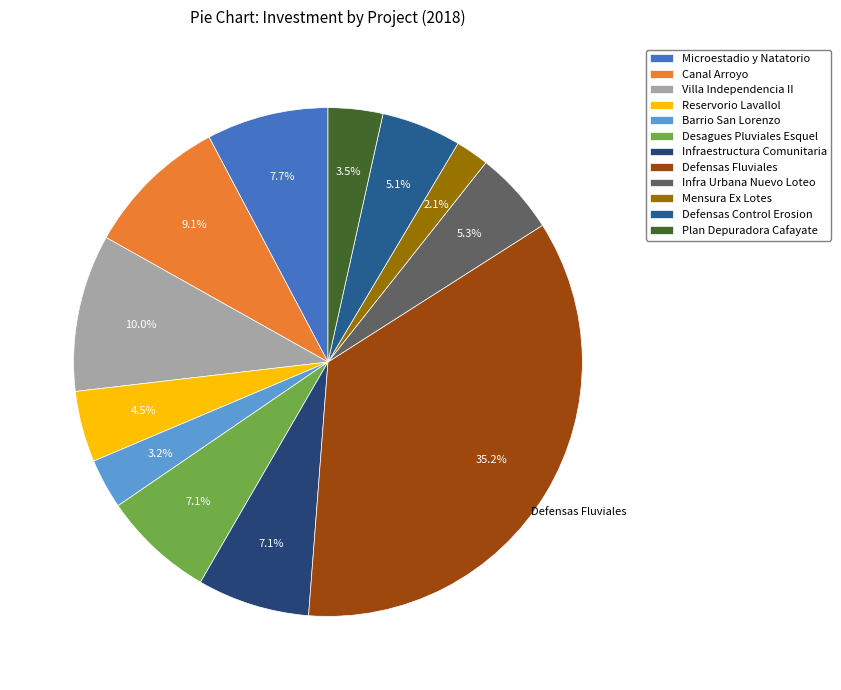

Combined, do Reservorio Lavallol and Canal Arroyo account for over 50%?

No